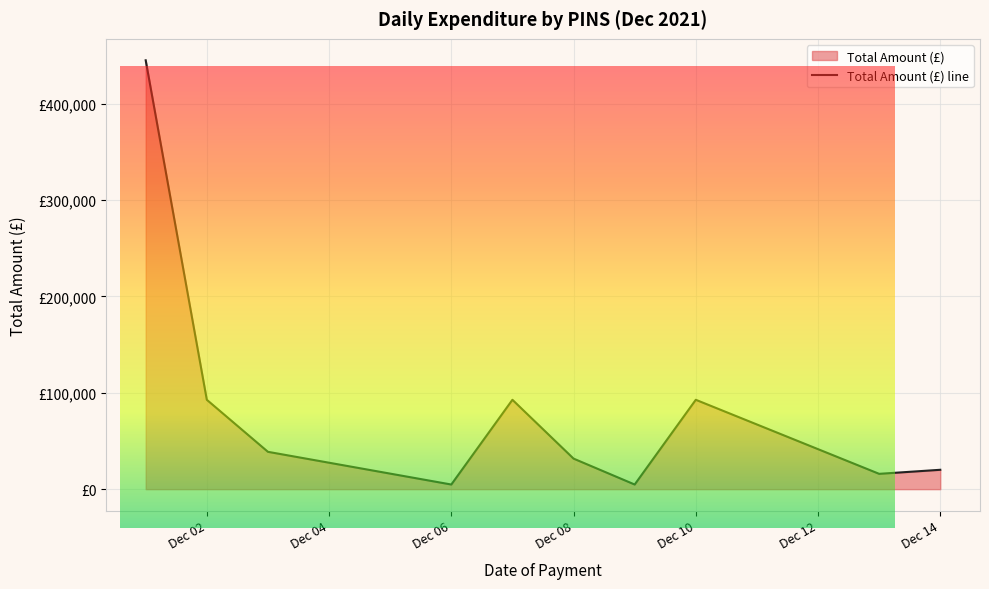

What position from the right is Dec 08?

5